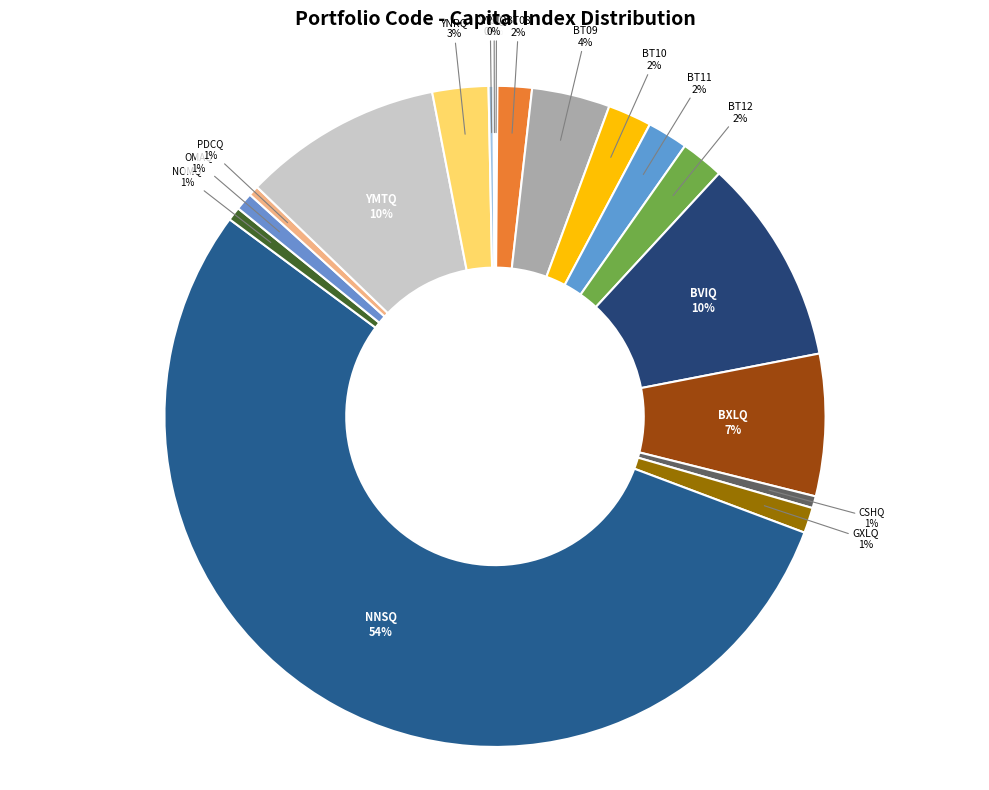

Which slice represents more than half of the pie?

NNSQ